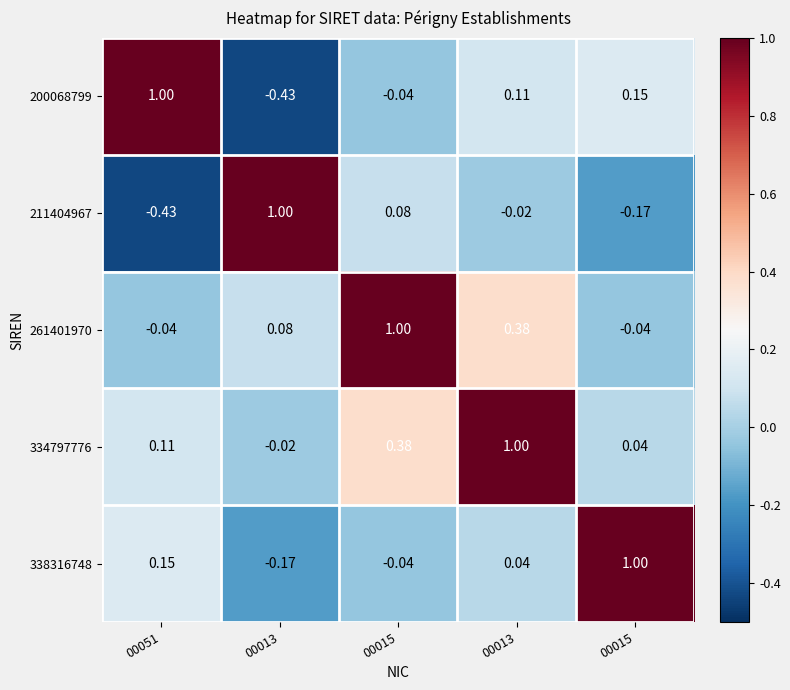

What is the spread (max minus min) of values at 00051?

1.4